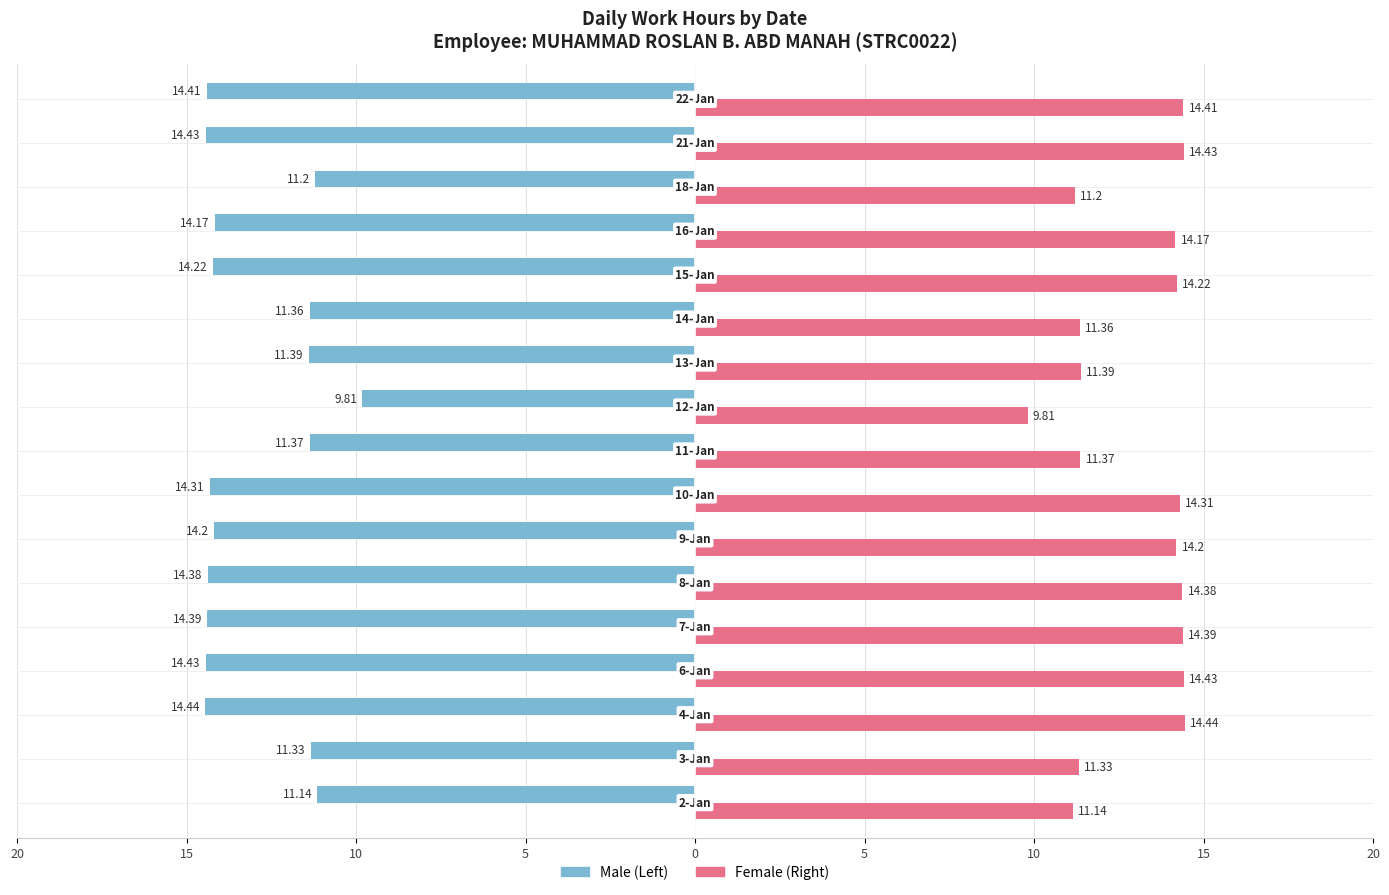

What is the value of the Female bar at the 3rd from the left?

14.4